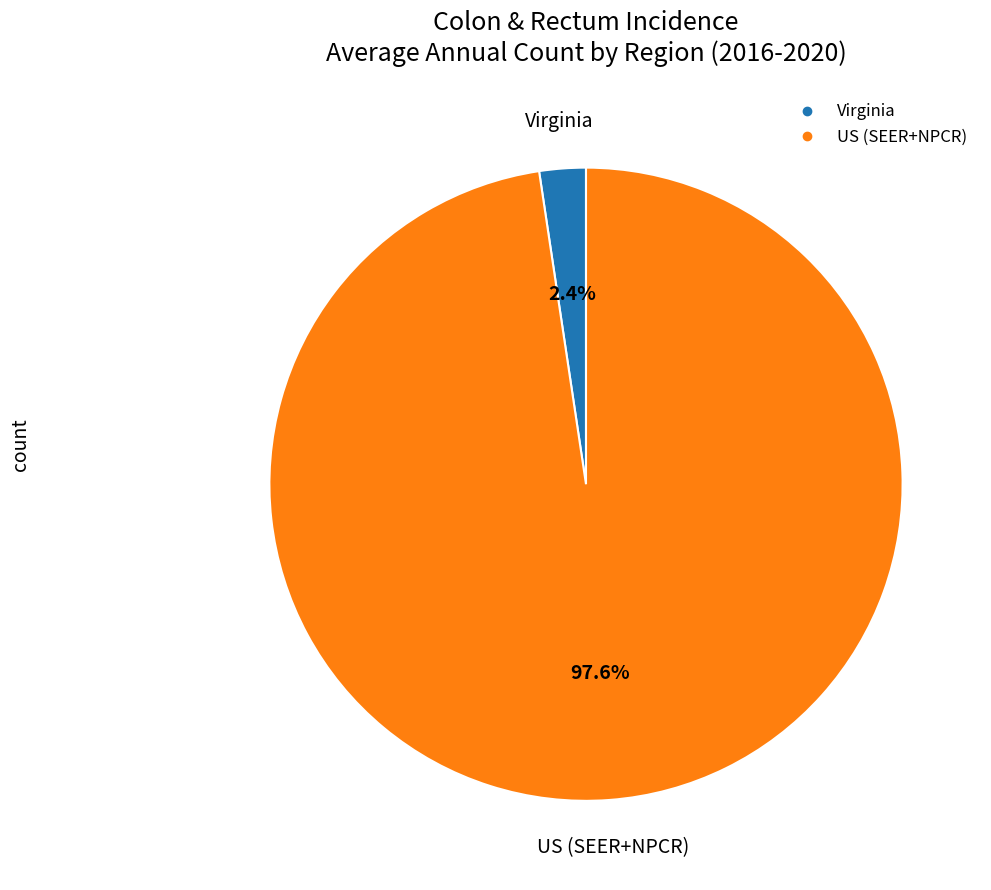

Rank the categories by value from lowest to highest.

Virginia, US (SEER+NPCR)